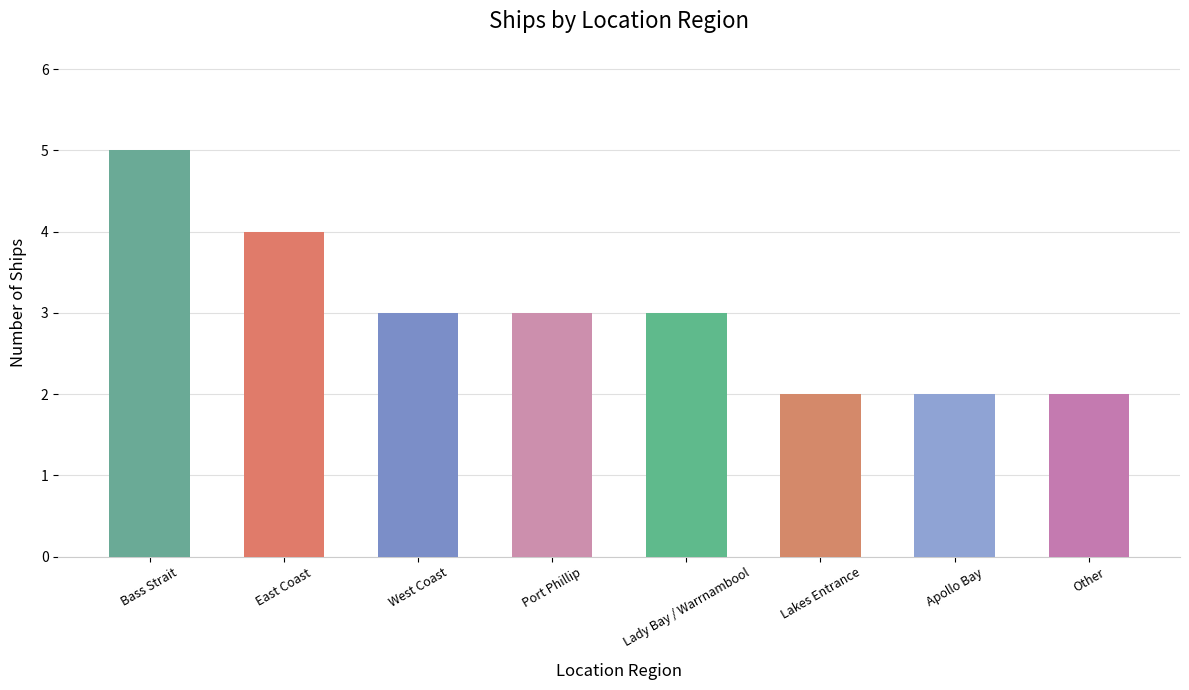

True or false: the data shows 5 at Bass Strait.

True